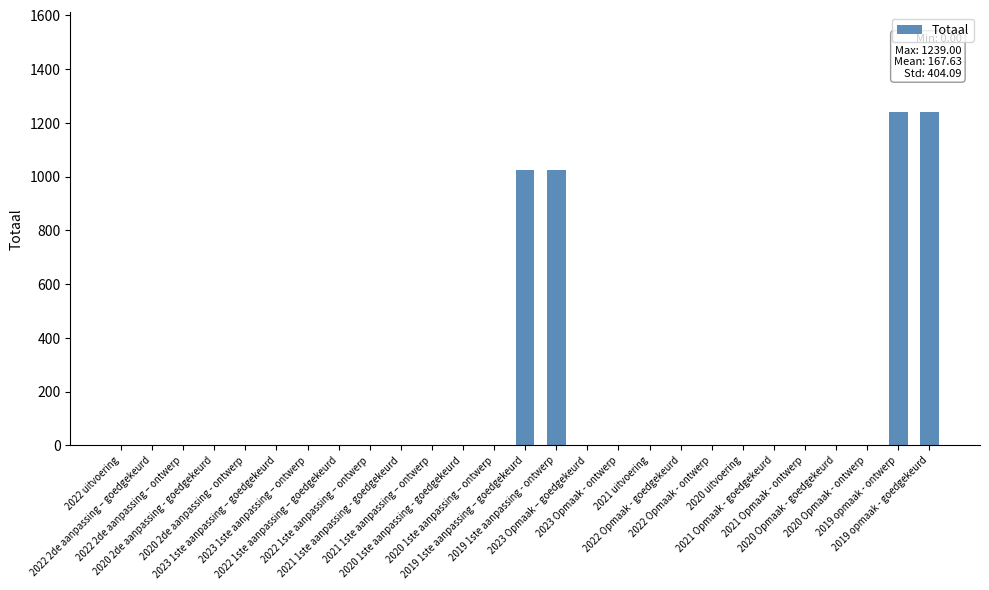

Reading left to right, extract all data points from this chart.

2022 uitvoering=0	2022 2de aanpassing – goedgekeurd=0	2022 2de aanpassing – ontwerp=0	2020 2de aanpassing - goedgekeurd=0	2020 2de aanpassing - ontwerp=0	2023 1ste aanpassing – goedgekeurd=0	2023 1ste aanpassing – ontwerp=0	2022 1ste aanpassing – goedgekeurd=0	2022 1ste aanpassing – ontwerp=0	2021 1ste aanpassing - goedgekeurd=0	2021 1ste aanpassing – ontwerp=0	2020 1ste aanpassing - goedgekeurd=0	2020 1ste aanpassing – ontwerp=0	2019 1ste aanpassing – goedgekeurd=1024	2019 1ste aanpassing - ontwerp=1024	2023 Opmaak – goedgekeurd=0	2023 Opmaak - ontwerp=0	2021 uitvoering=0	2022 Opmaak - goedgekeurd=0	2022 Opmaak - ontwerp=0	2020 uitvoering=0	2021 Opmaak - goedgekeurd=0	2021 Opmaak - ontwerp=0	2020 Opmaak - goedgekeurd=0	2020 Opmaak - ontwerp=0	2019 opmaak - ontwerp=1239	2019 opmaak - goedgekeurd=1239